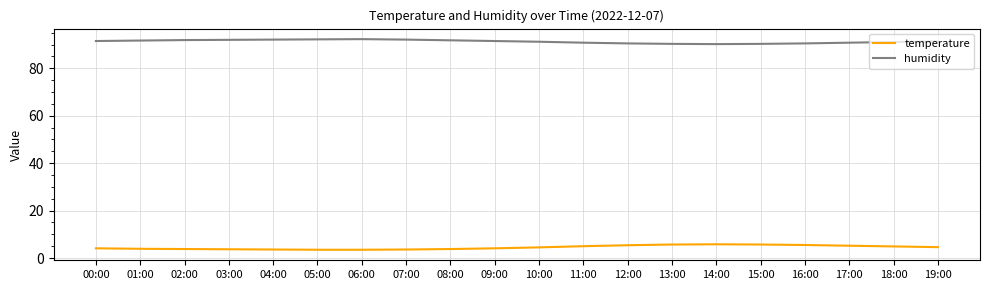

True or false: temperature and humidity intersect in this chart.

False